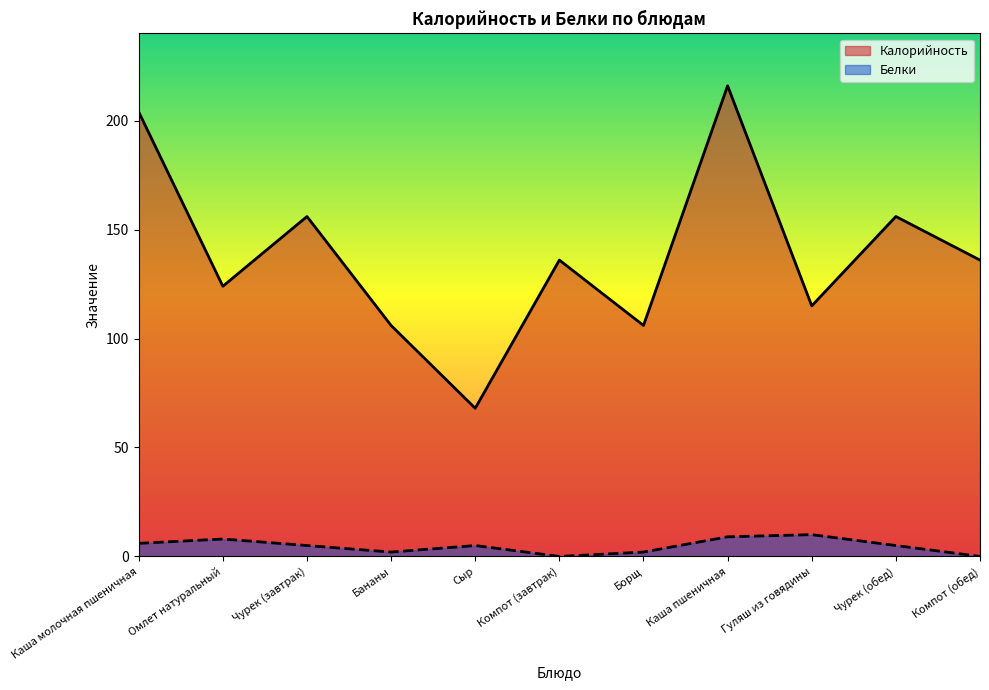

The value of Калорийность at Чурек (обед) is 156. True or false?

True